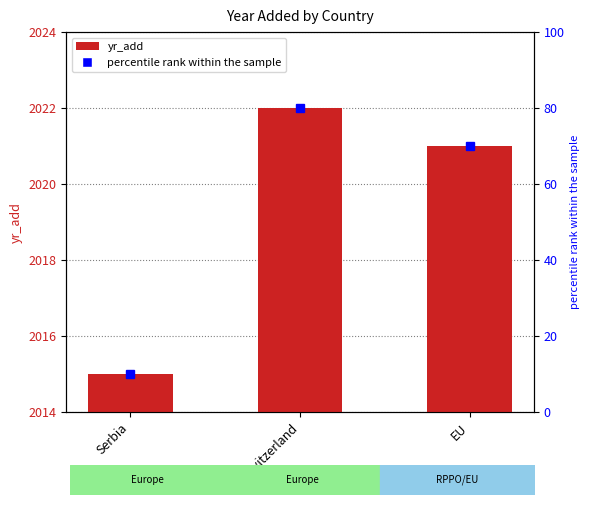

What is the sum of all values?

6058